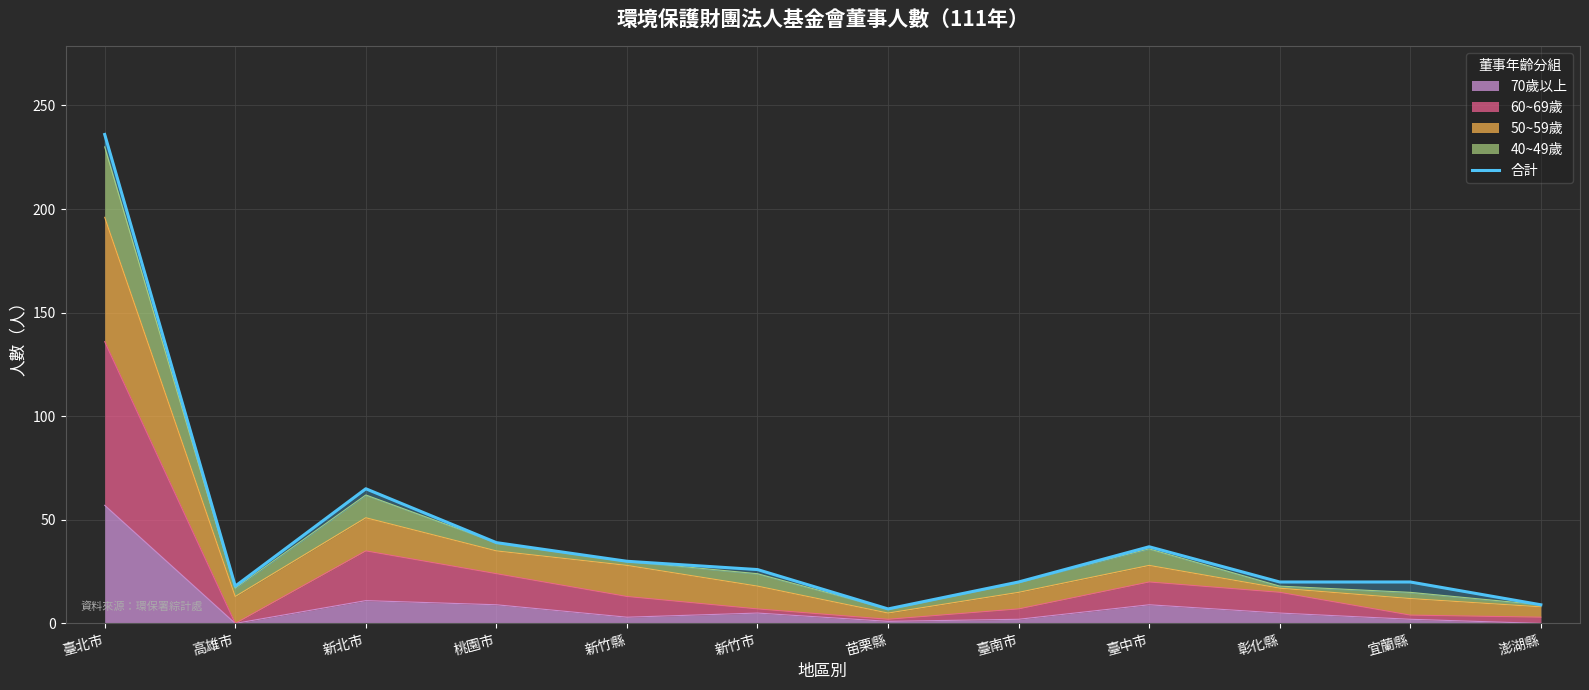

At which category does the data reach its first local peak?

新北市